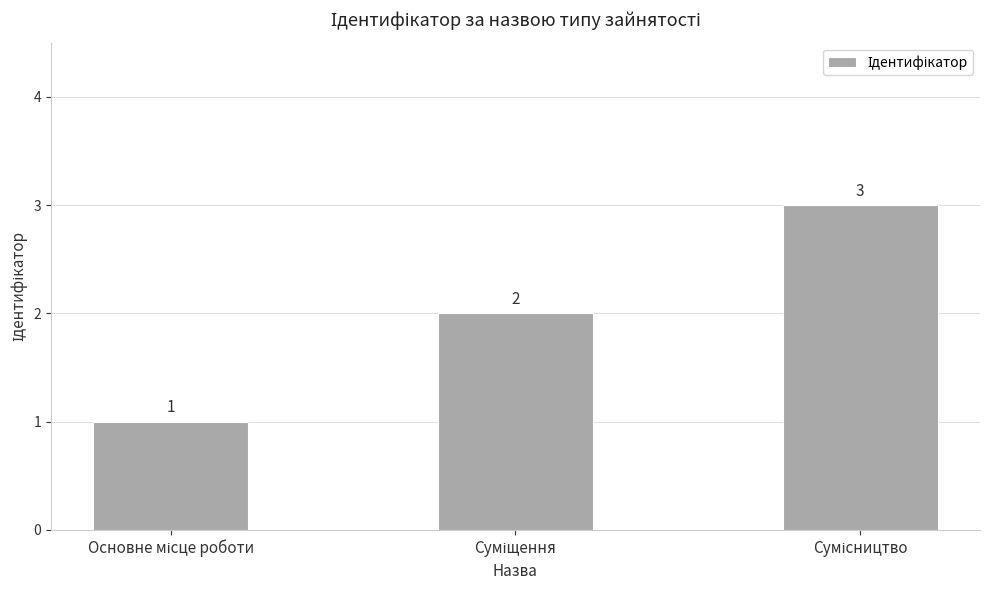

How many bars are there in total?

3